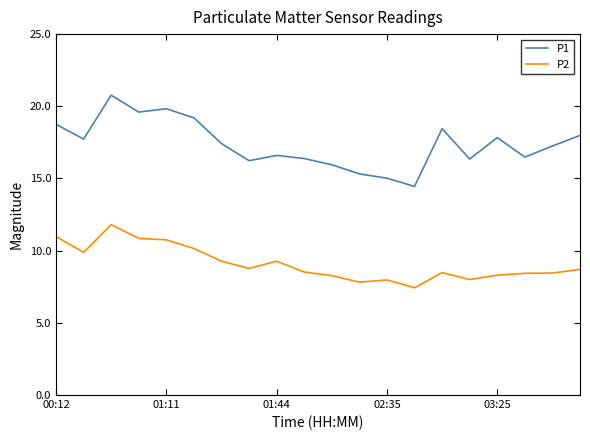

Does the chart display data point markers on the line(s)?

No